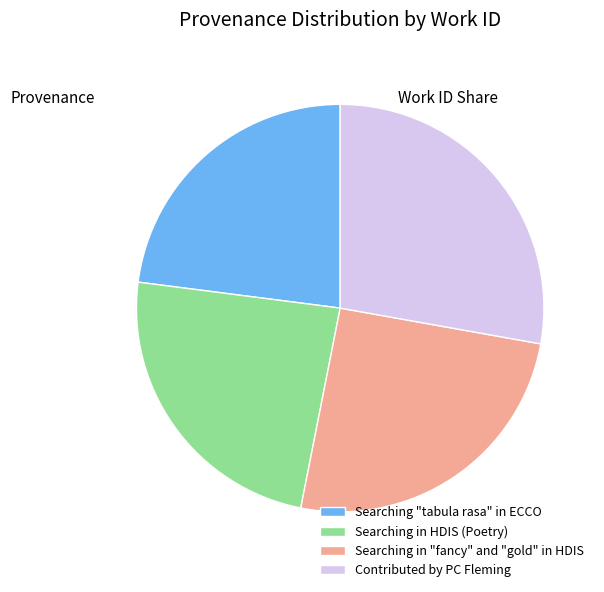

Which has a higher value, Searching in "fancy" and "gold" in HDIS or Contributed by PC Fleming?

Contributed by PC Fleming